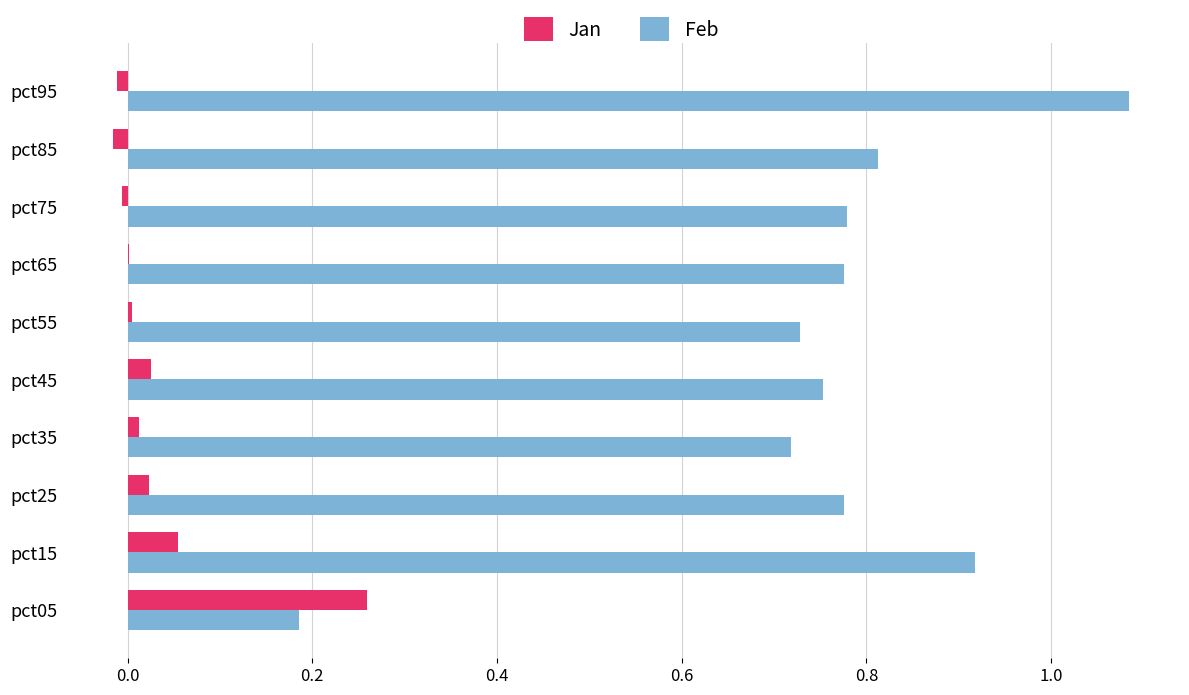

Is the value of Feb at pct65 greater than the value of Jan at pct55?

Yes